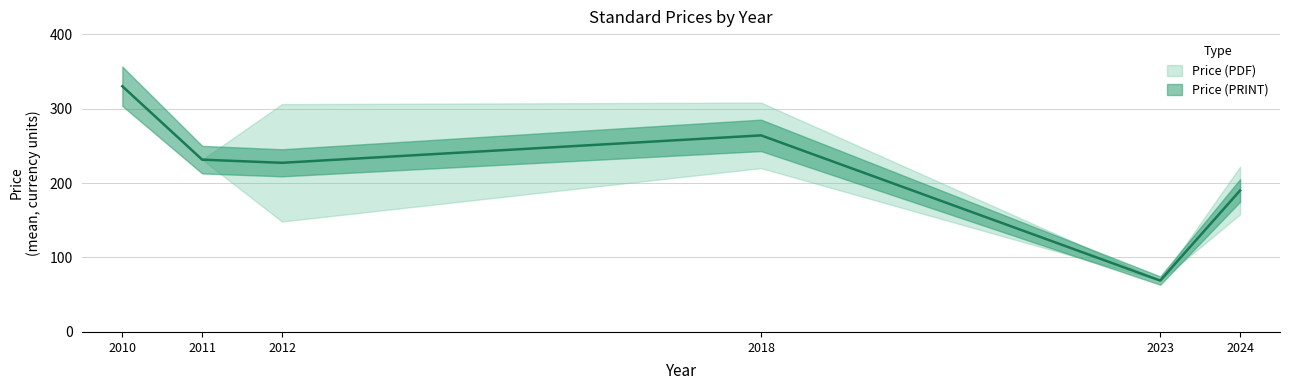

True or false: there are more than 1 points higher than both neighbors.

False